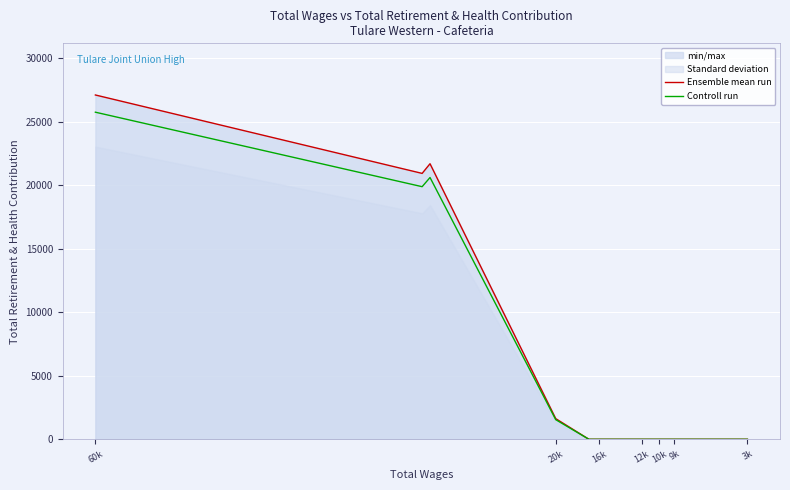

The value of Ensemble mean run at 60k is 43961.4. True or false?

False